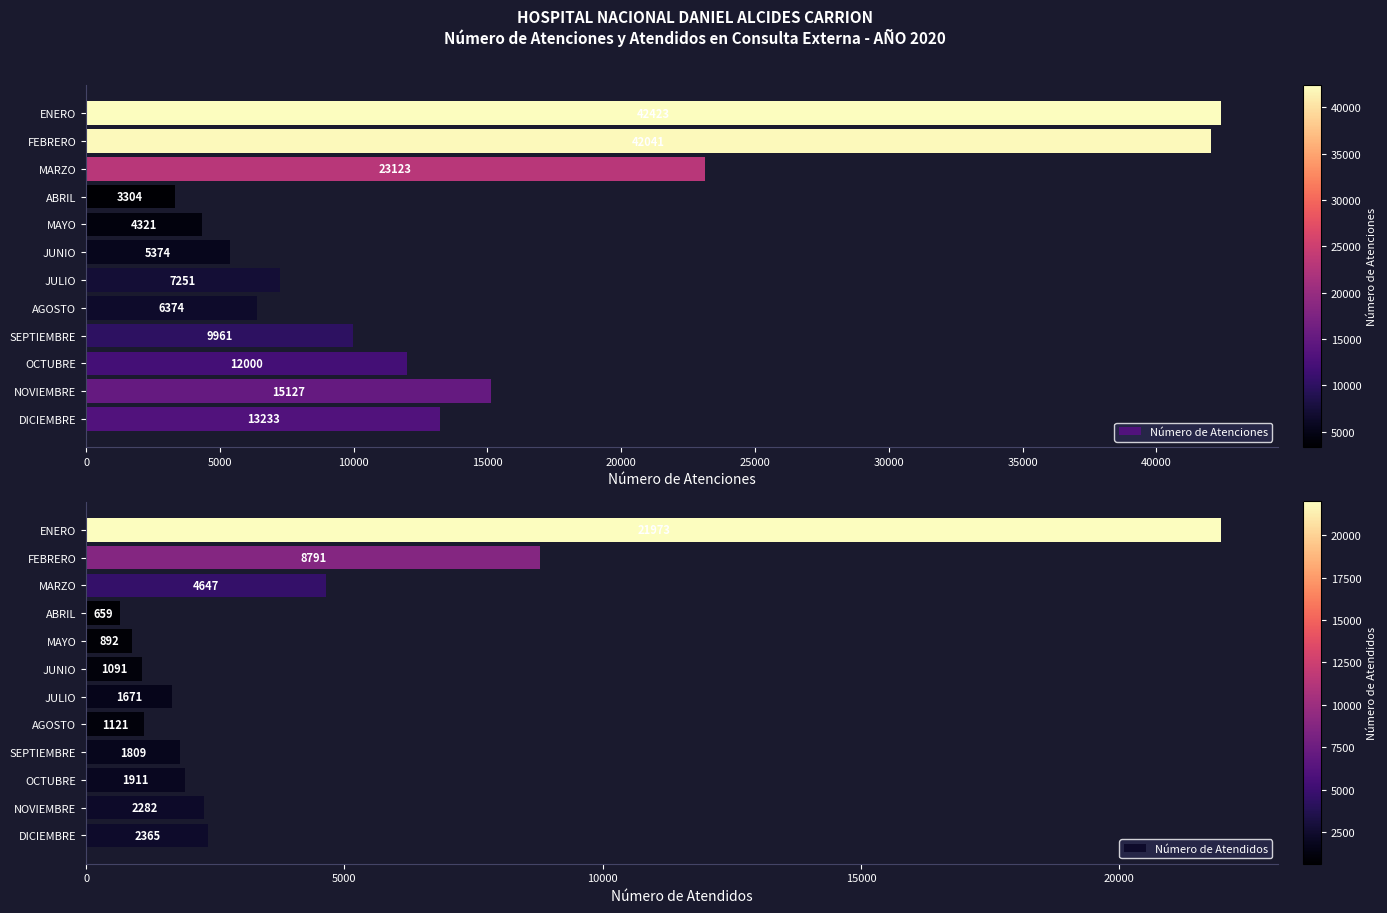

True or false: Número de Atenciones has a value of 15127 at NOVIEMBRE.

True